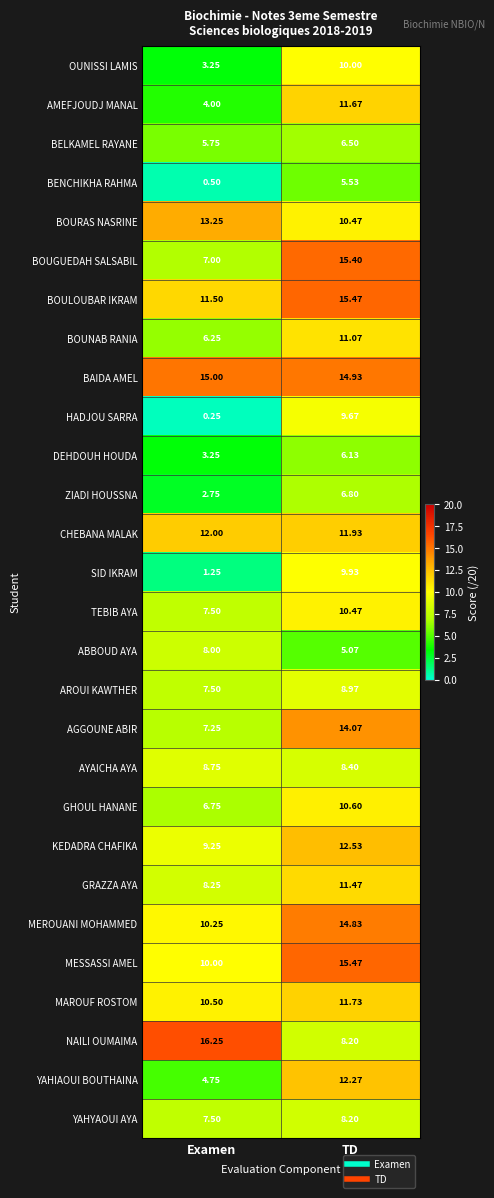

Which series has the widest spread of values?

HADJOU SARRA